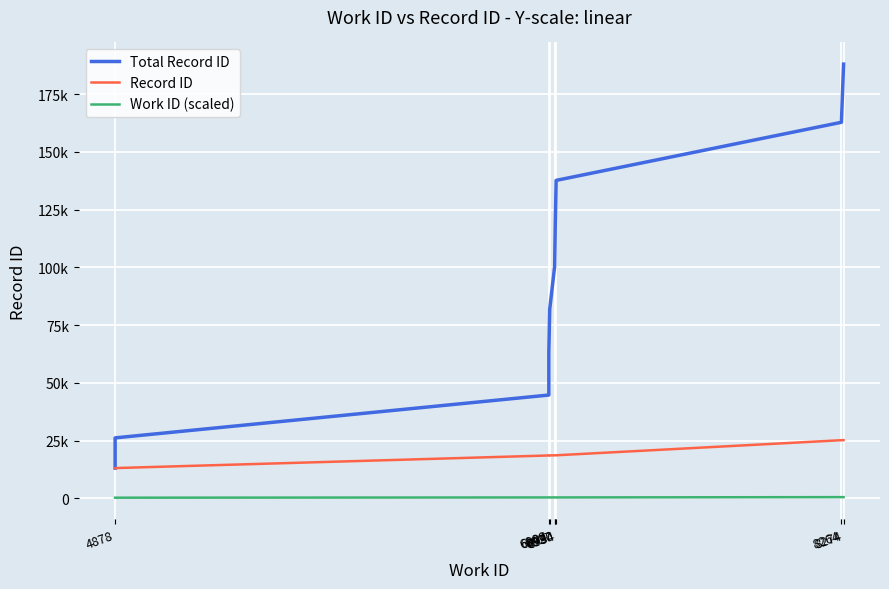

At which category does the chart reach its minimum across all series?

4878